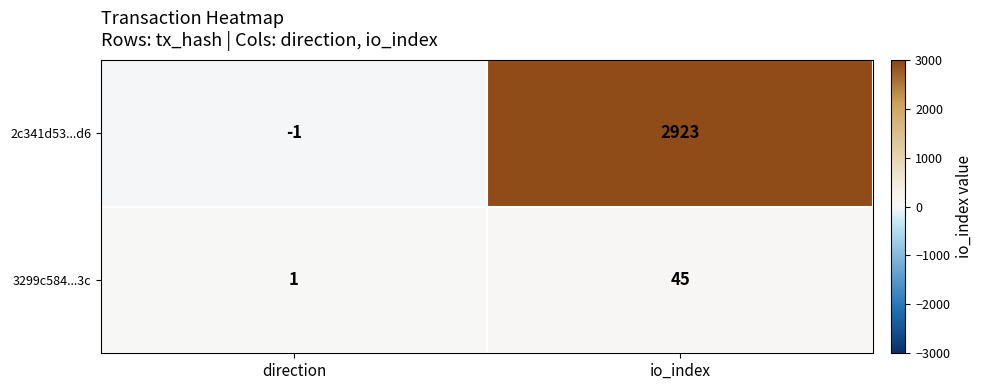

Reading left to right, list all the values displayed in this chart.

2c341d53...d6: -1	2923
3299c584...3c: 1	45